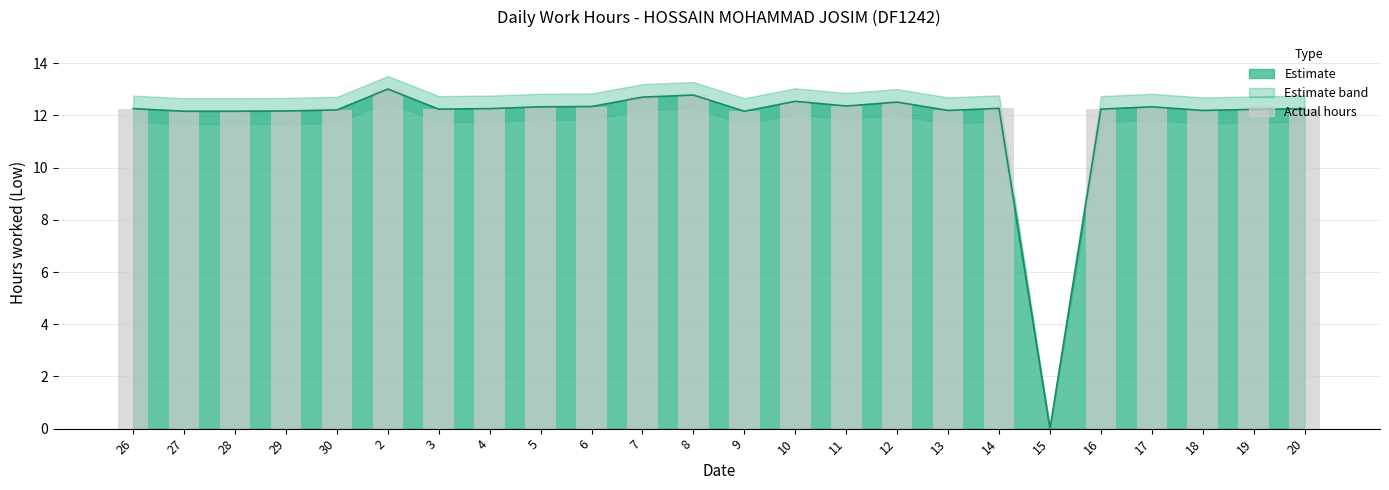

Is it true that the value at 11 is 12.4?

True